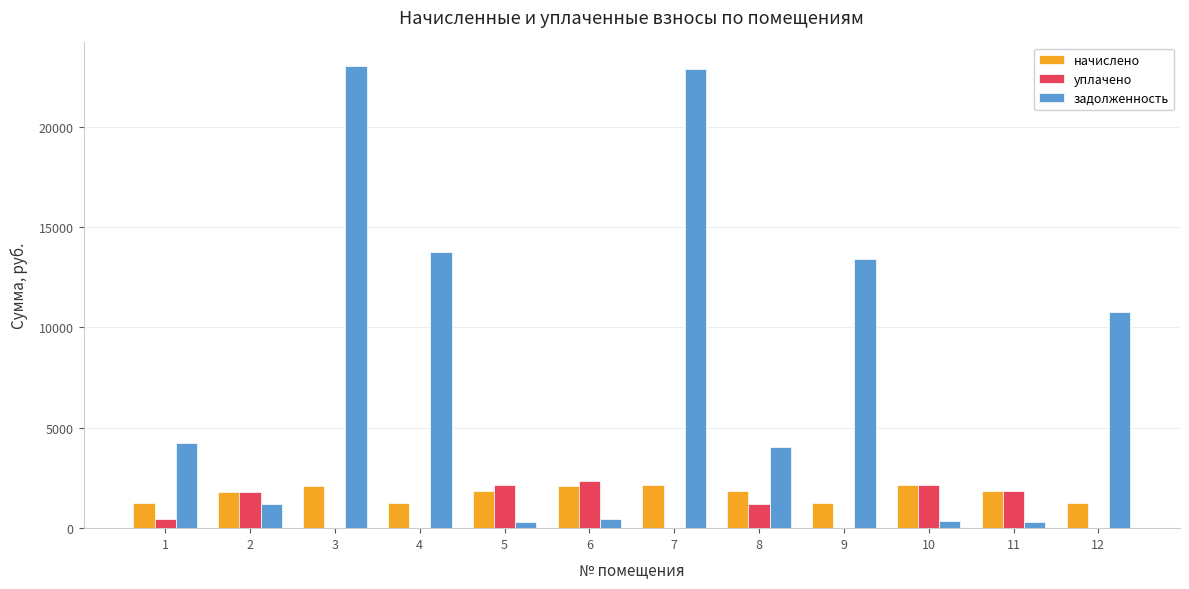

Is the value of задолженность at 2 greater than the value of начислено at 5?

No